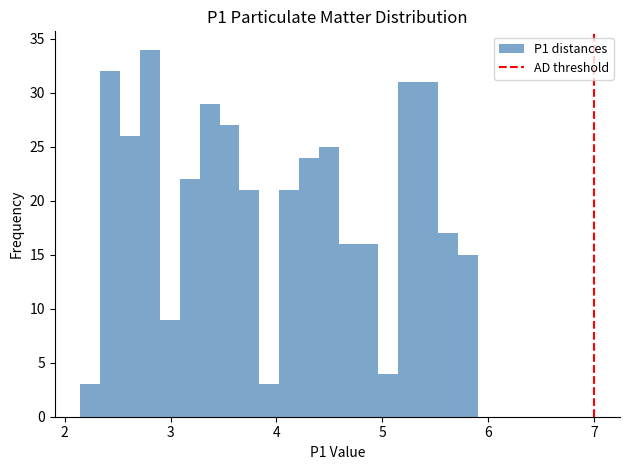

Read against the x-axis, roughly where is the centre of the tallest bar?

2.8